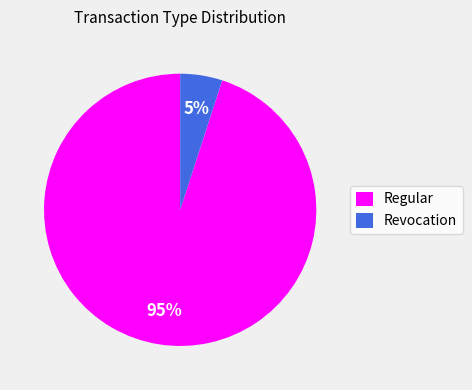

To the nearest percent, what is the combined percentage of Regular and Revocation?

100%